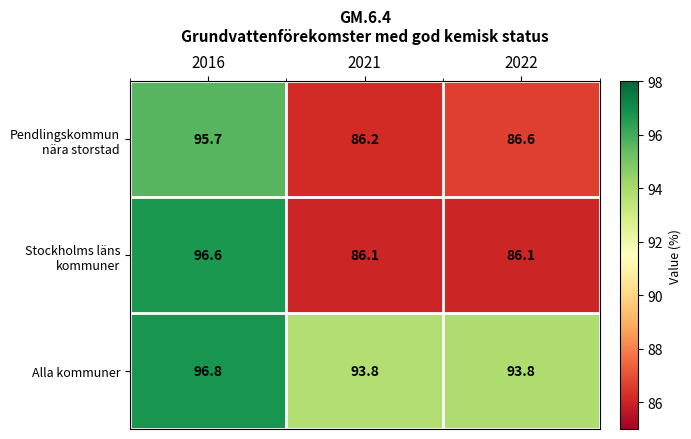

The value of Alla kommuner at 2016 is 96.8. True or false?

True